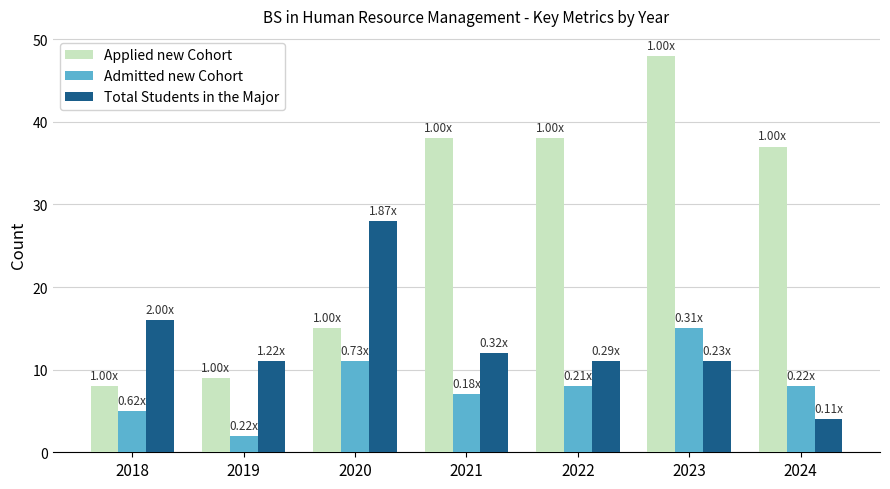

What are all the series names shown in the legend?

Applied new Cohort, Admitted new Cohort, Total Students in the Major